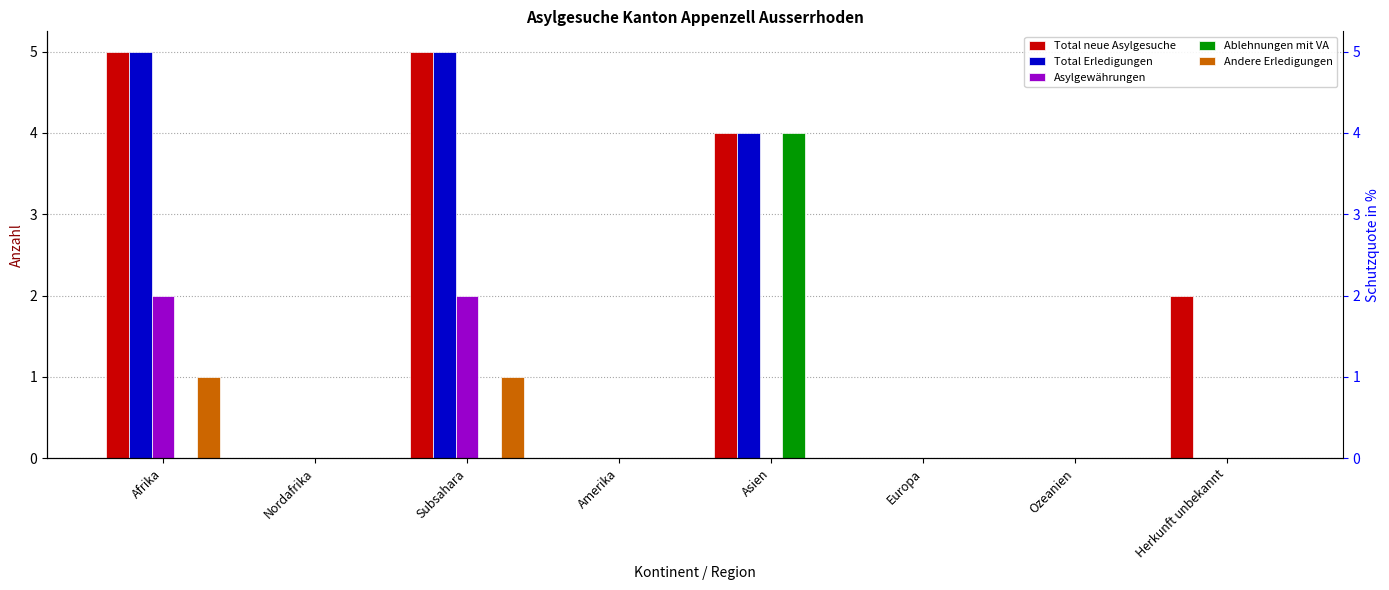

Is the value of Ablehnungen mit VA at Afrika greater than the value of Asylgewährungen at Afrika?

No